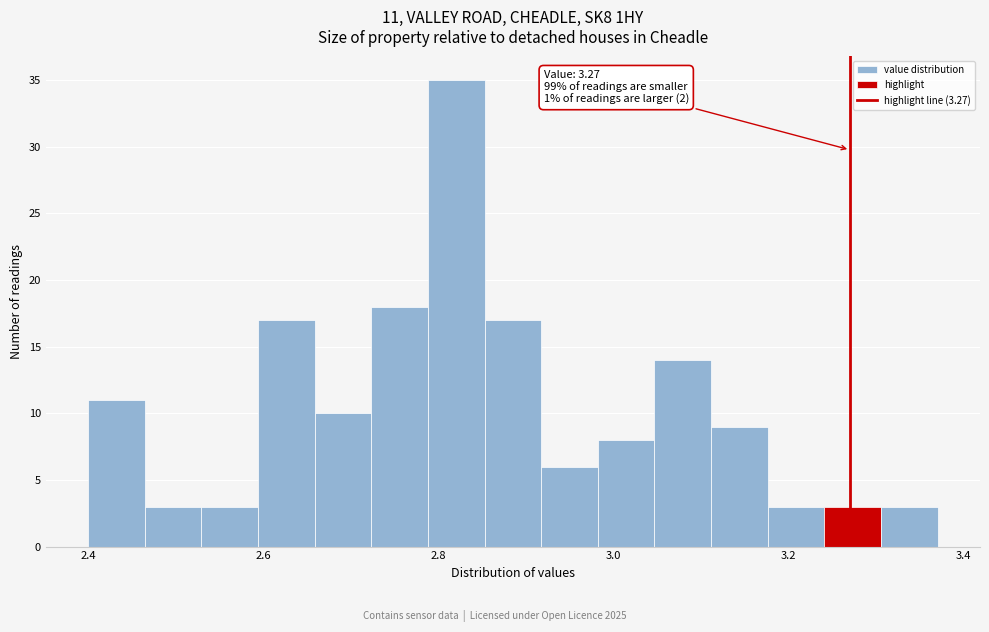

Read against the x-axis, roughly where is the centre of the tallest bar?

2.82